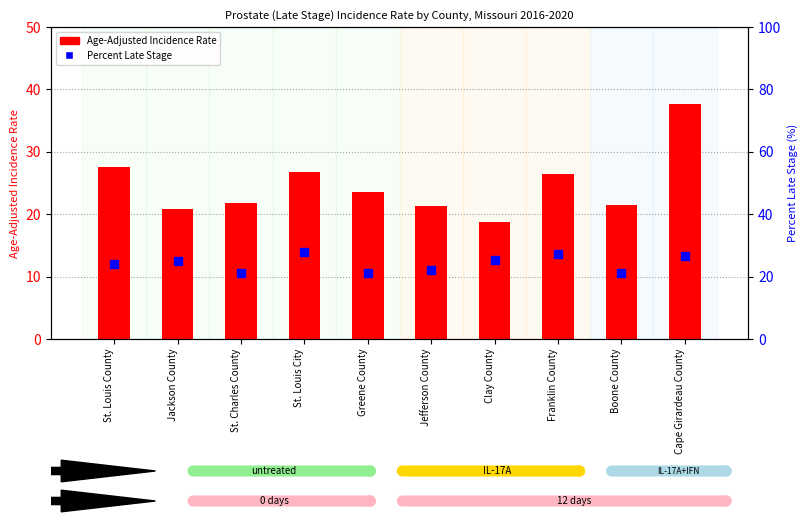

Which series has the widest spread of Y values?

Age-Adjusted Incidence Rate